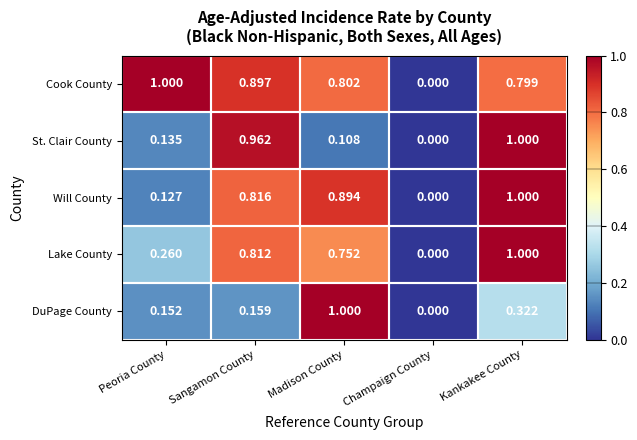

Which category has the lowest value in the Cook County series?

Champaign County